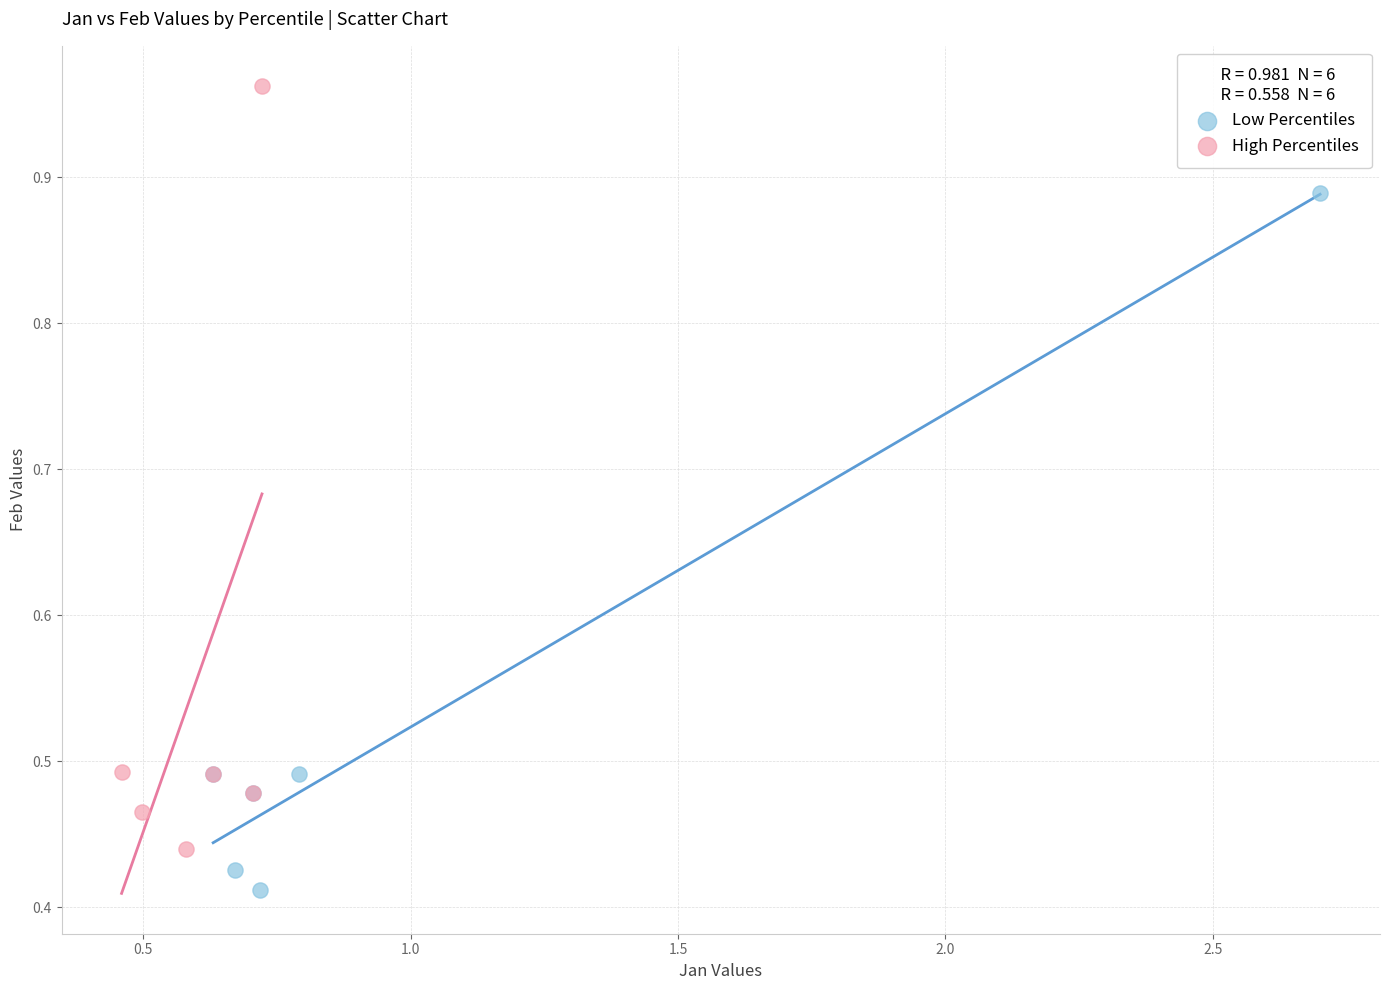

Which series has the widest spread of Y values?

High Percentiles